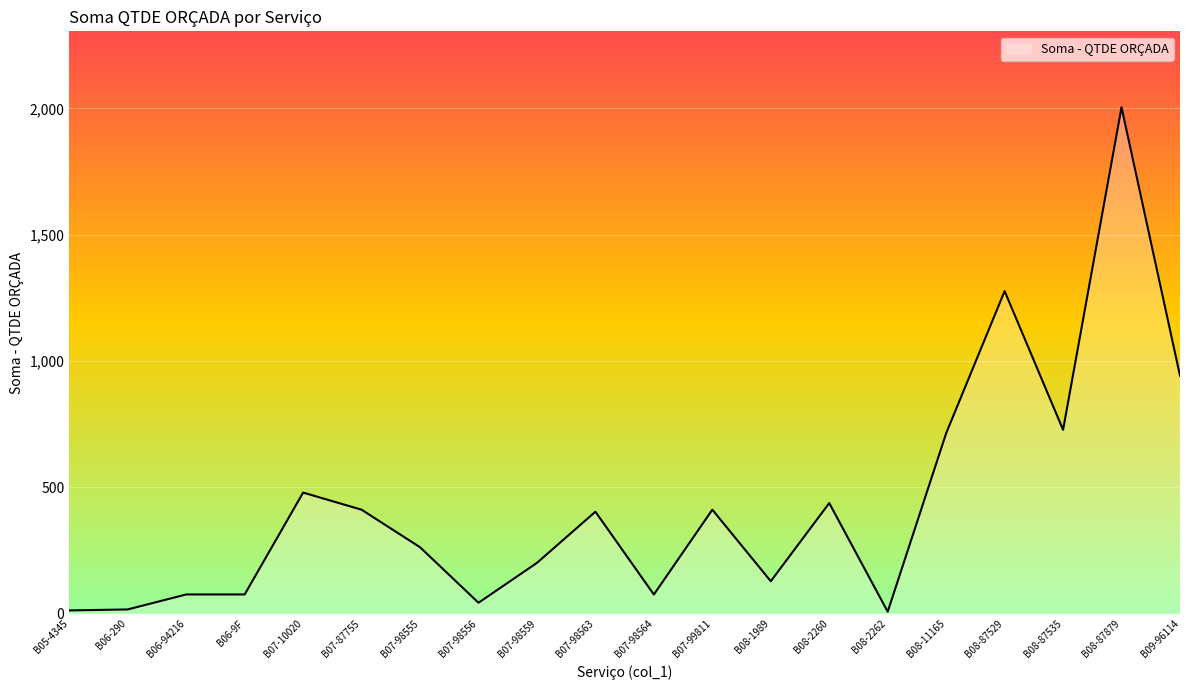

What is the sum of the values at B06-9F and B07-98564?

151.6